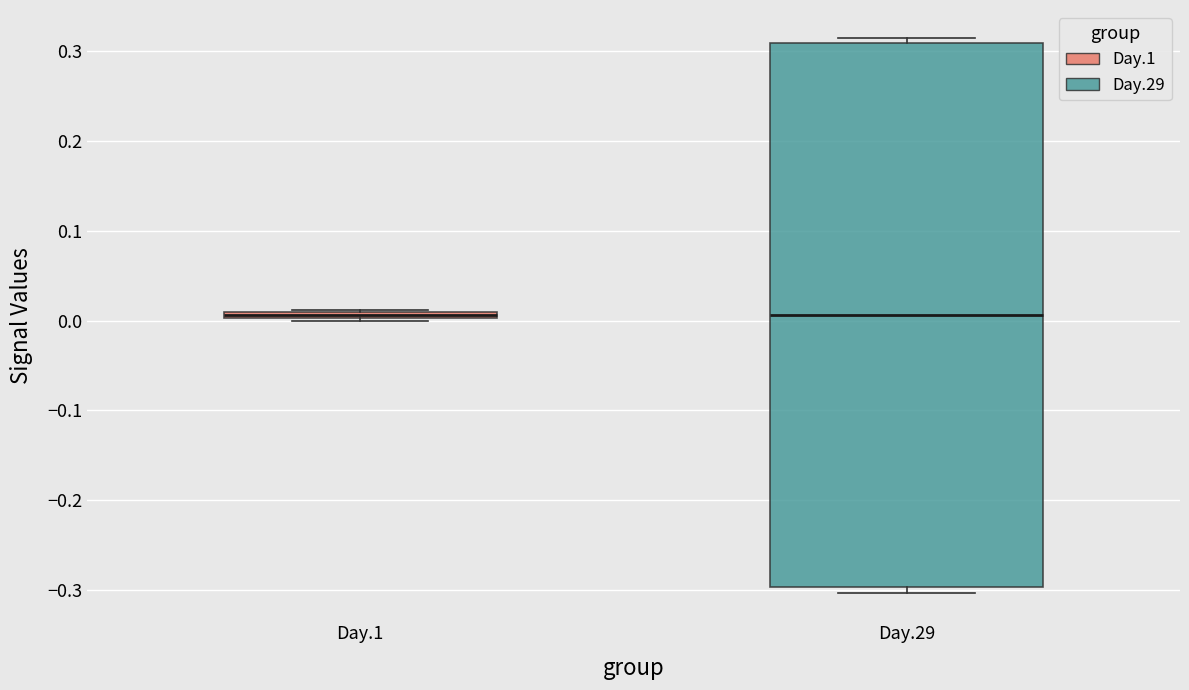

Where is the upper edge of the box for Day.1 on the y-axis? The values are not printed on the chart, so give them approximately, as read against the axis.

0.01